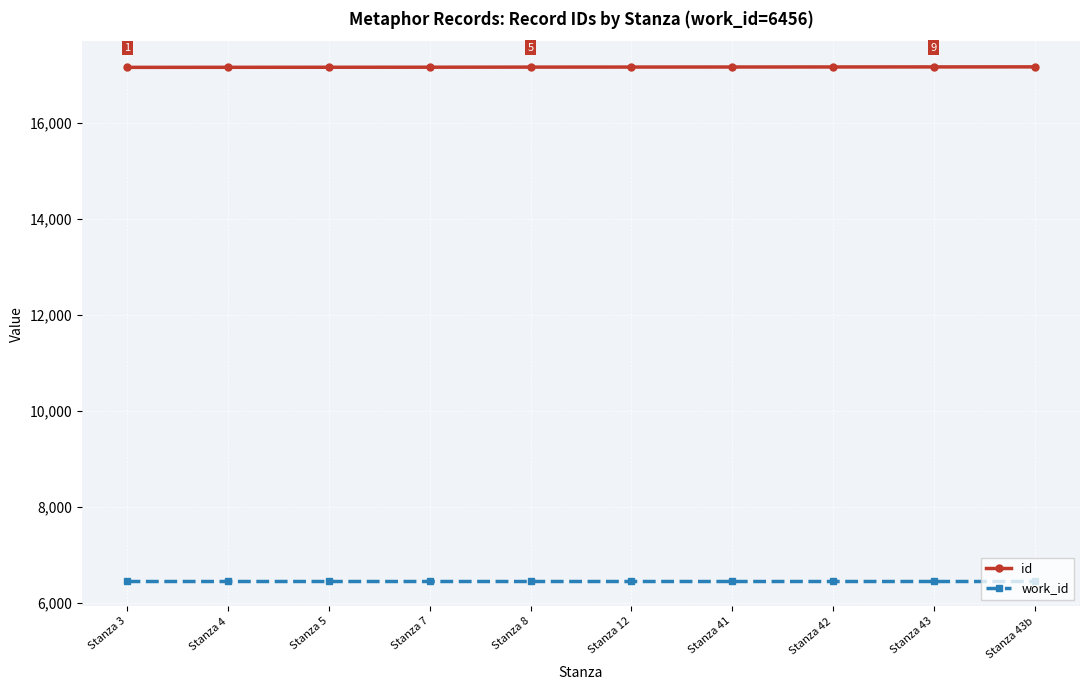

True or false: id and work_id cross at least once.

False